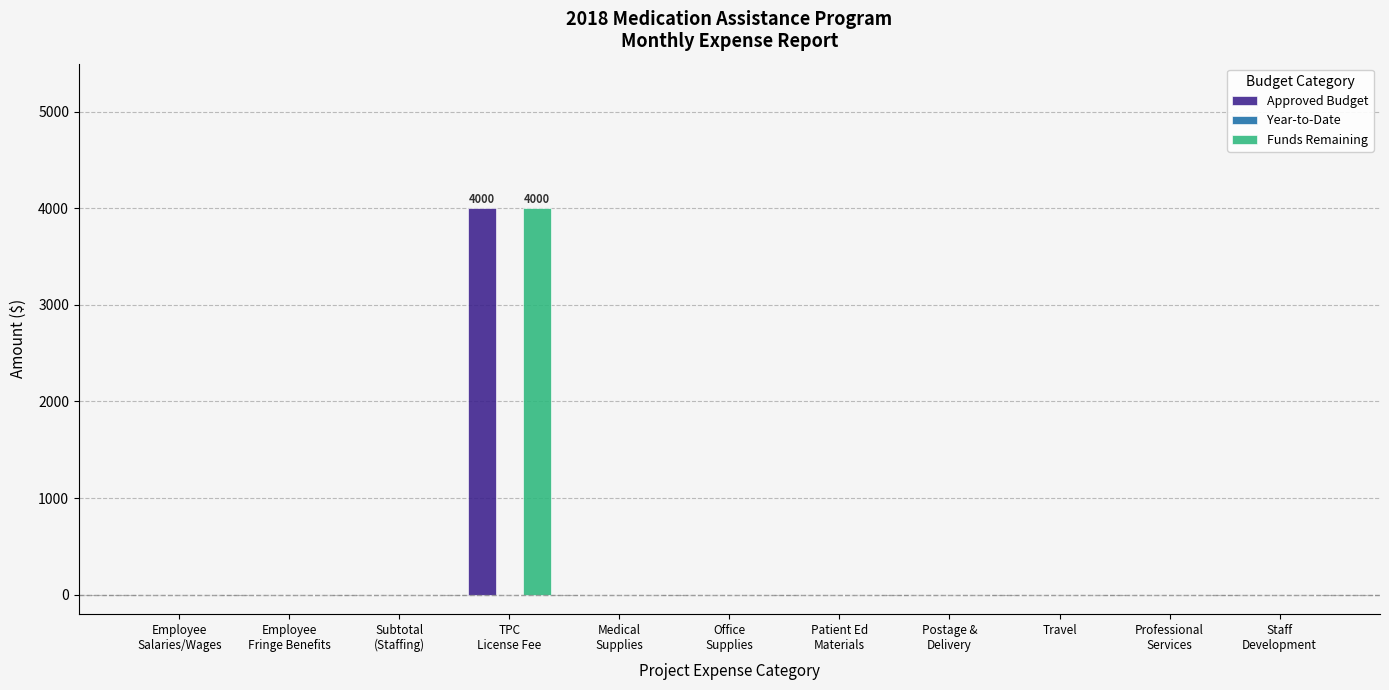

What is the sum of all Funds Remaining values?

4000